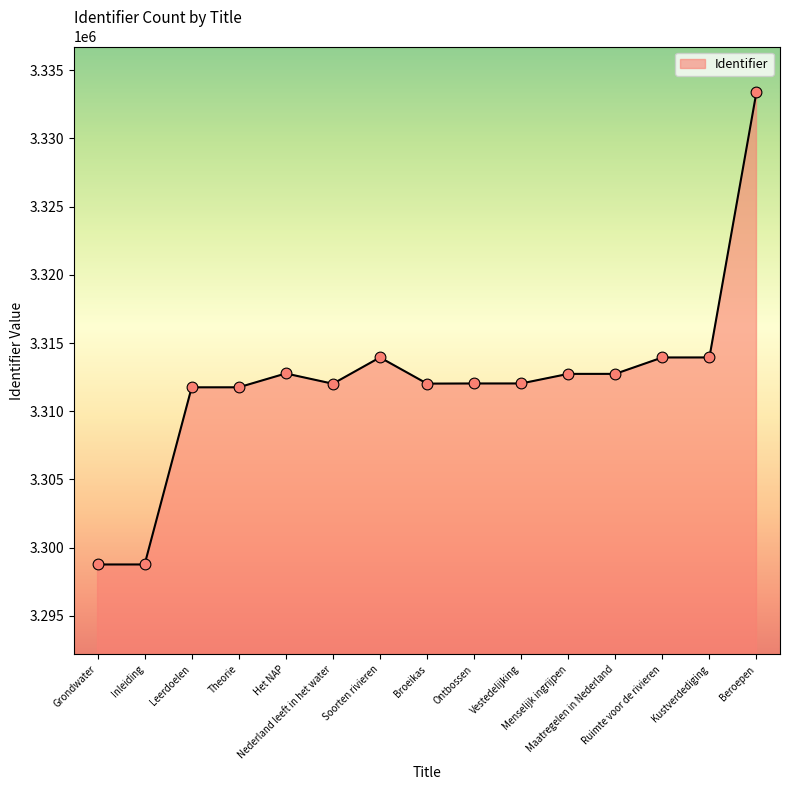

What is the change in value from Leerdoelen to Het NAP?

+1017